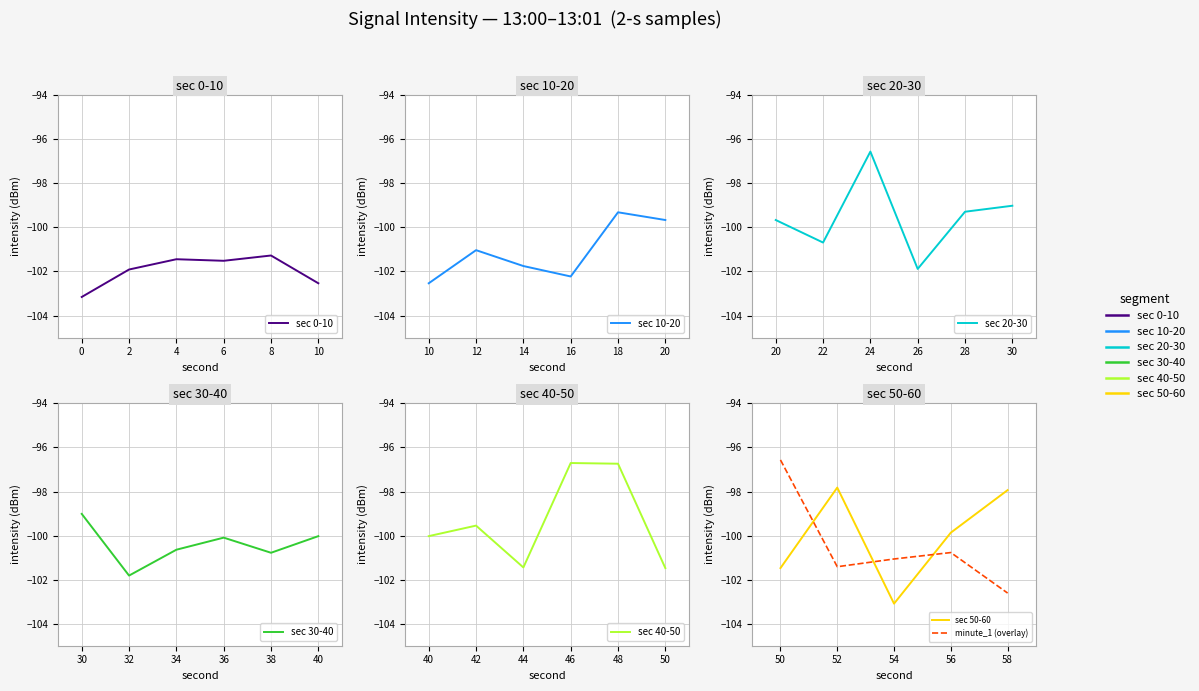

What is the average value?

-100.5